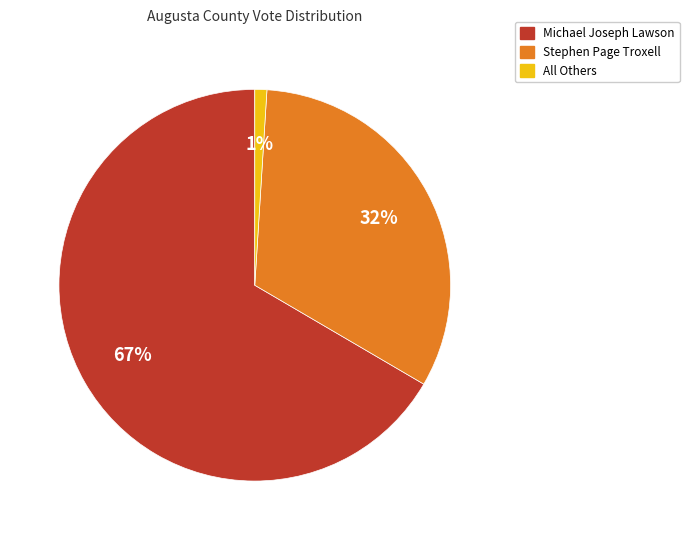

Rank the categories by value from highest to lowest.

Michael Joseph Lawson, Stephen Page Troxell, All Others